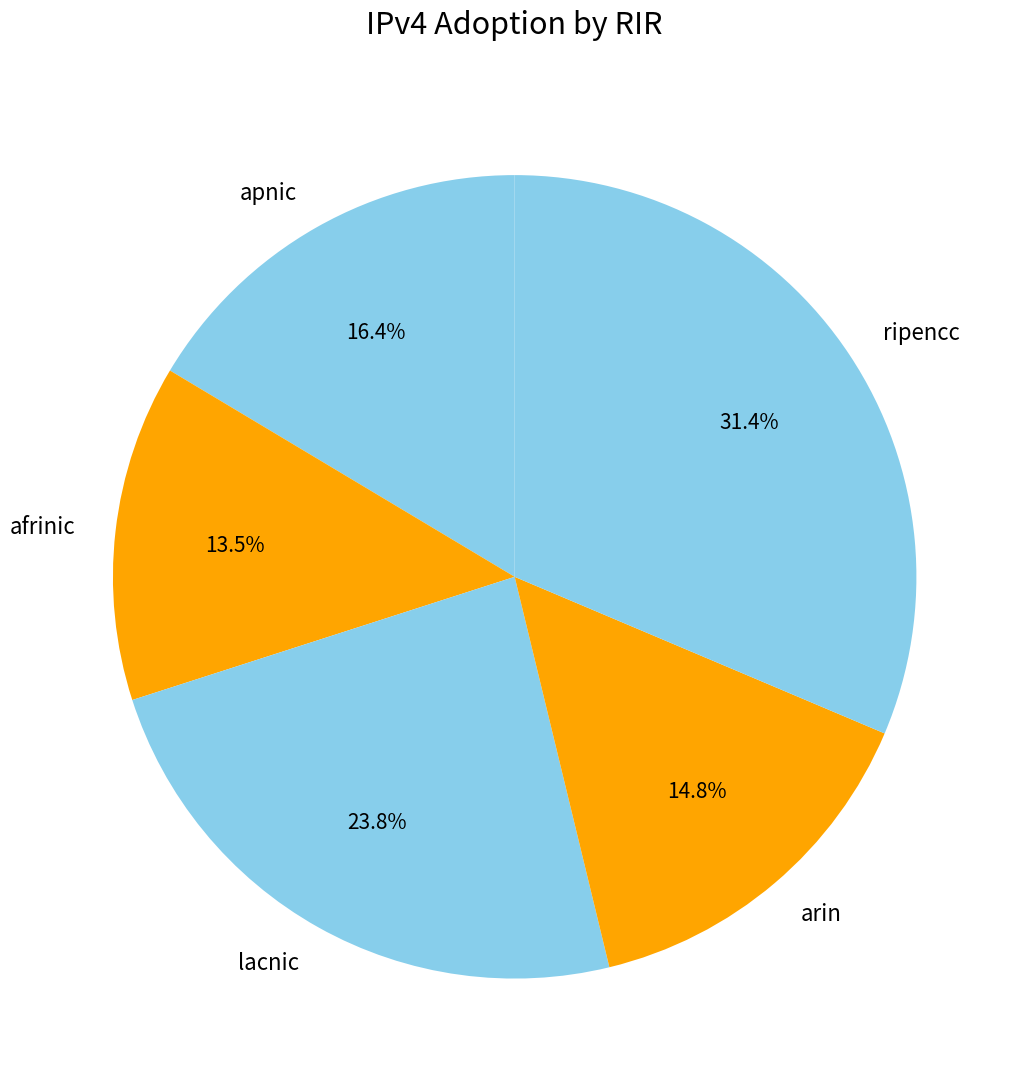

True or false: afrinic accounts for 24% of the total.

False